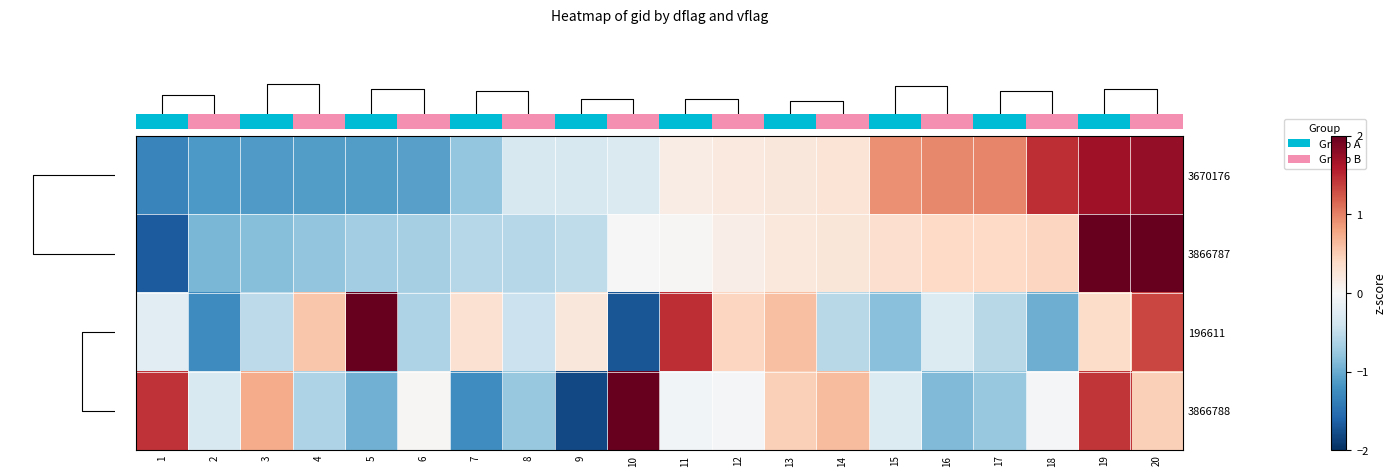

At which category is the sum across all series the highest?

20